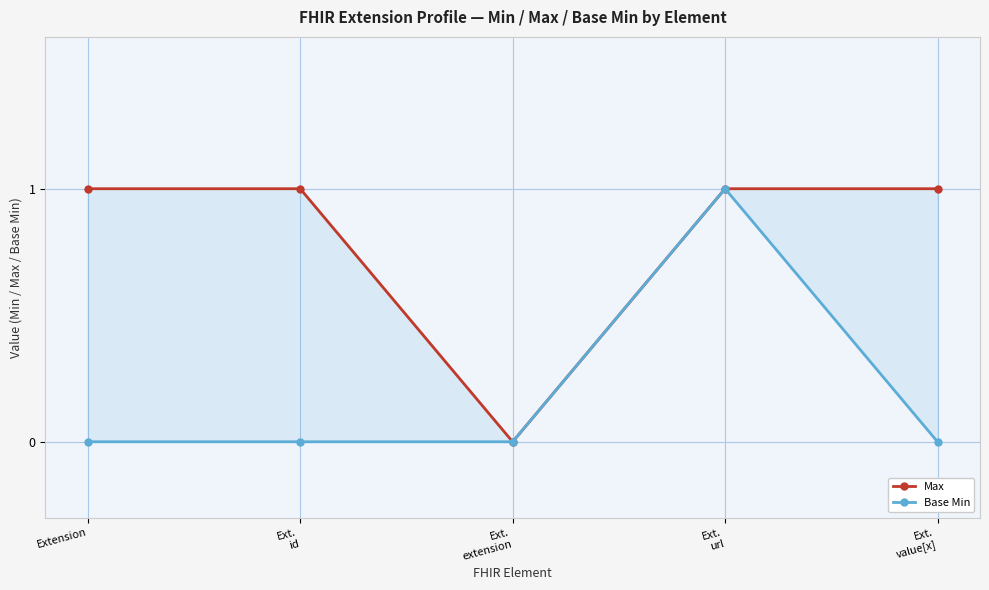

Rank the series at Ext.
extension from highest to lowest value.

Max, Base Min